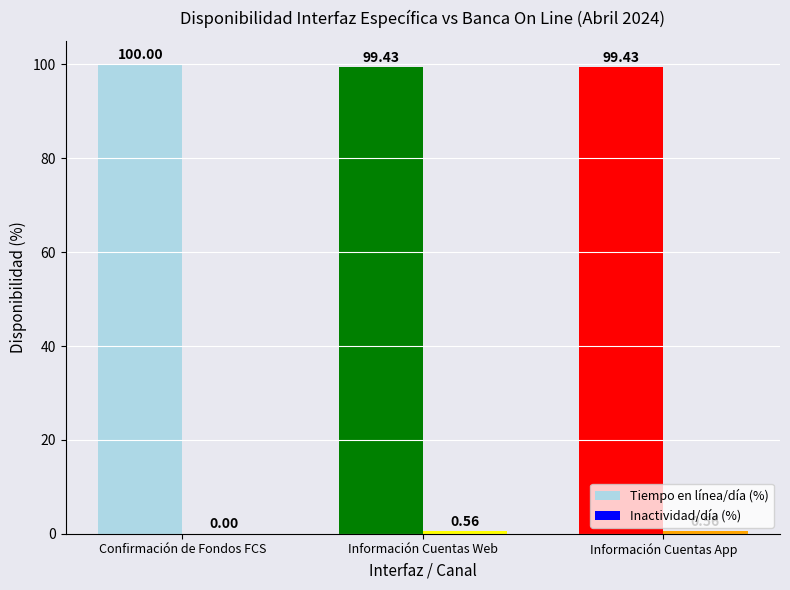

Which category has the highest value across all series?

Confirmación de Fondos FCS